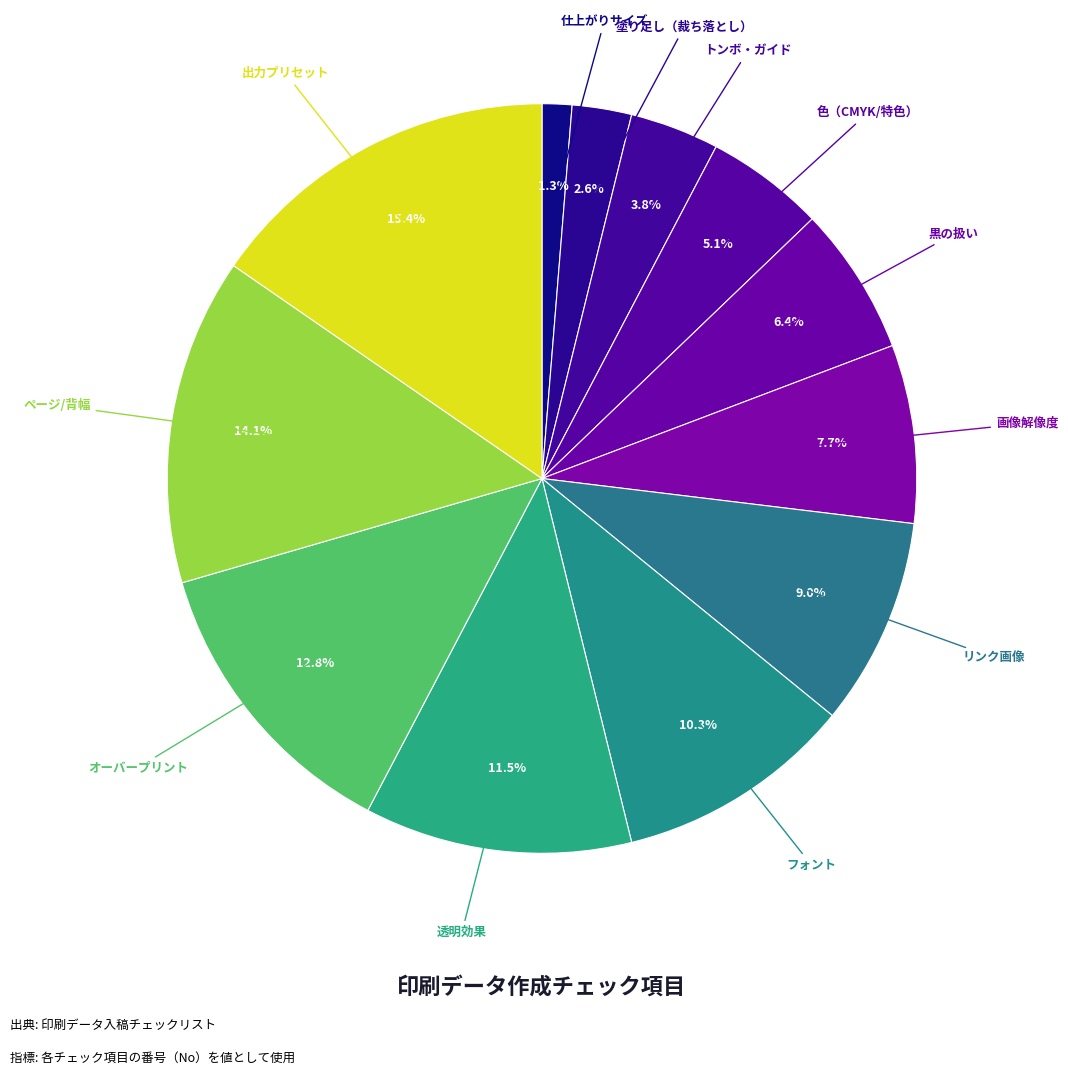

Count the number of slices in the pie.

12